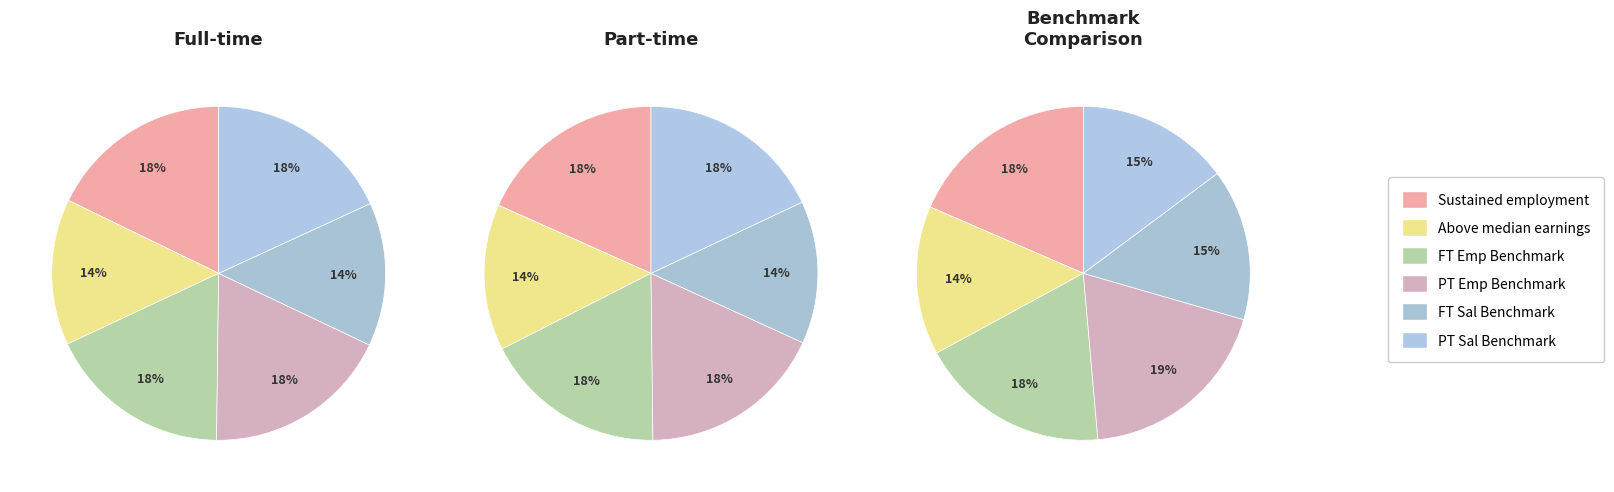

Does any single category account for the majority?

No